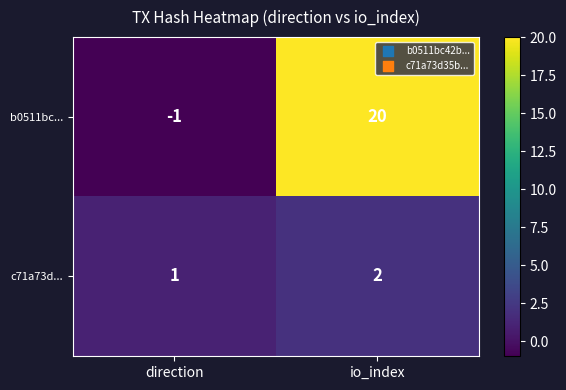

The b0511bc... series shows 35 at io_index. True or false?

False